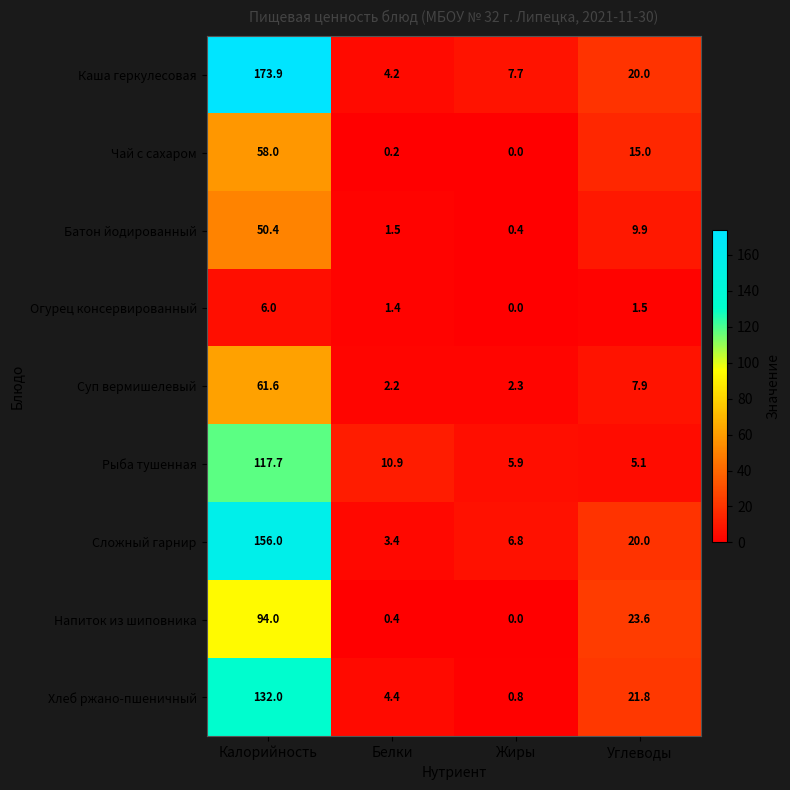

Is it true that Огурец консервированный equals 0.0 at Жиры?

True